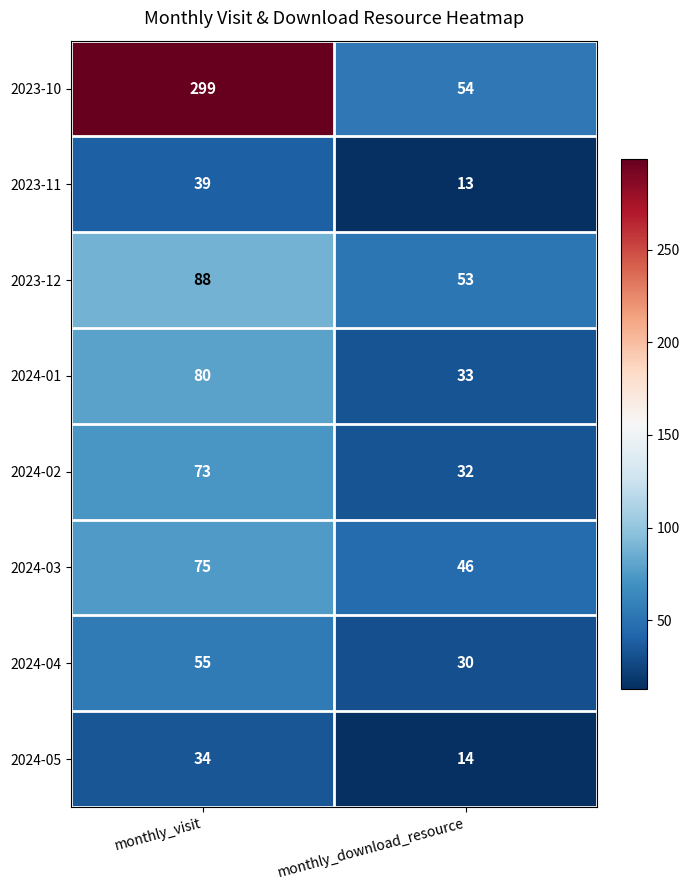

Where is 2024-04 nearest to the value 42?

monthly_download_resource